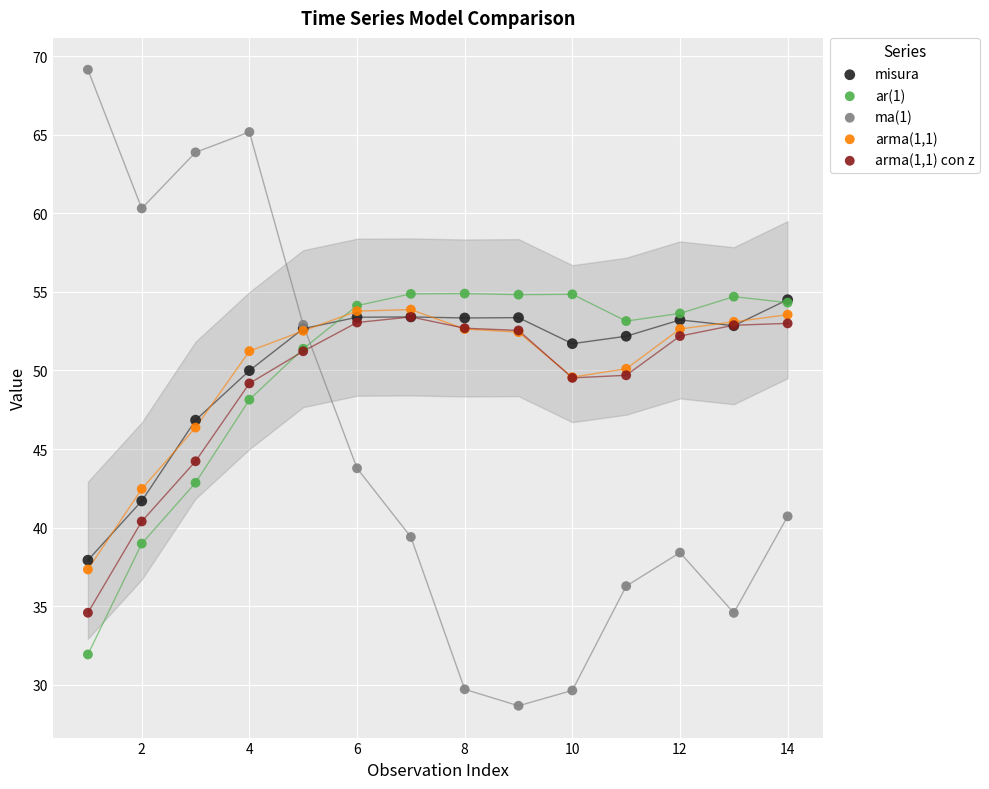

What are all the series names shown in the legend?

misura, ar(1), ma(1), arma(1,1), arma(1,1) con z